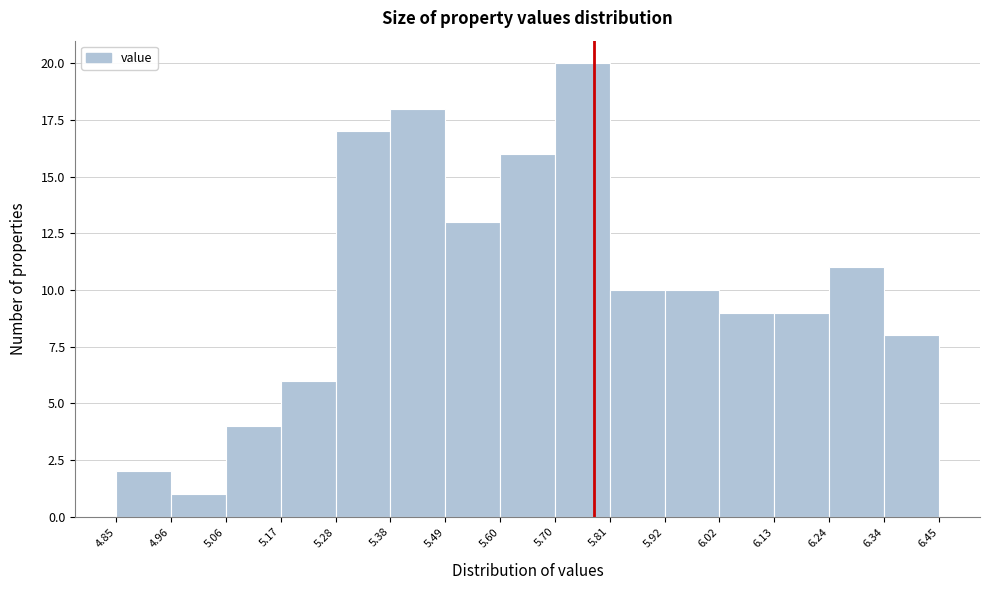

Over which range of the x-axis is the bar tallest?

5.70 to 5.81